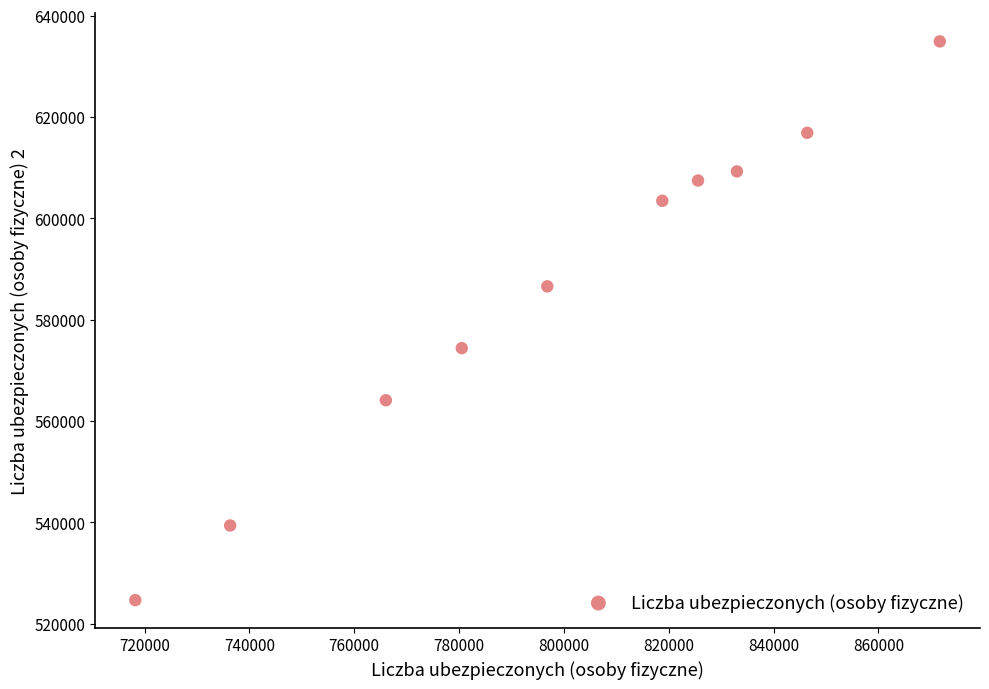

What is the range of Y values (max minus min)?

110280